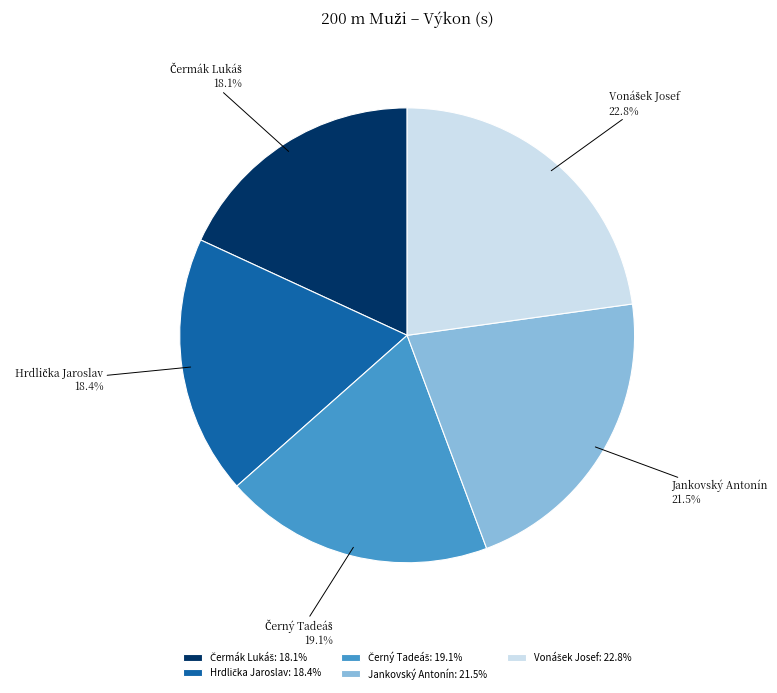

Does any single category account for the majority?

No